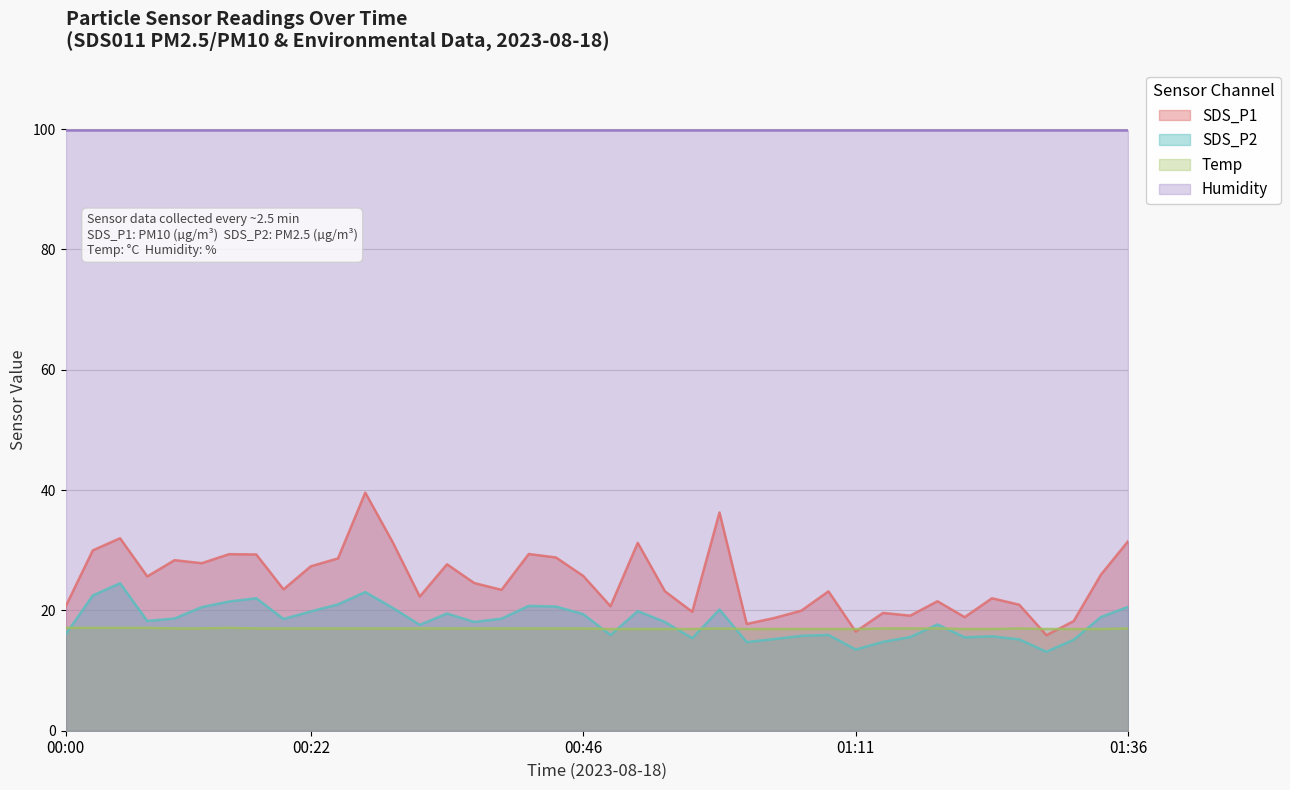

Where does the Temp series first go above 17?

00:00